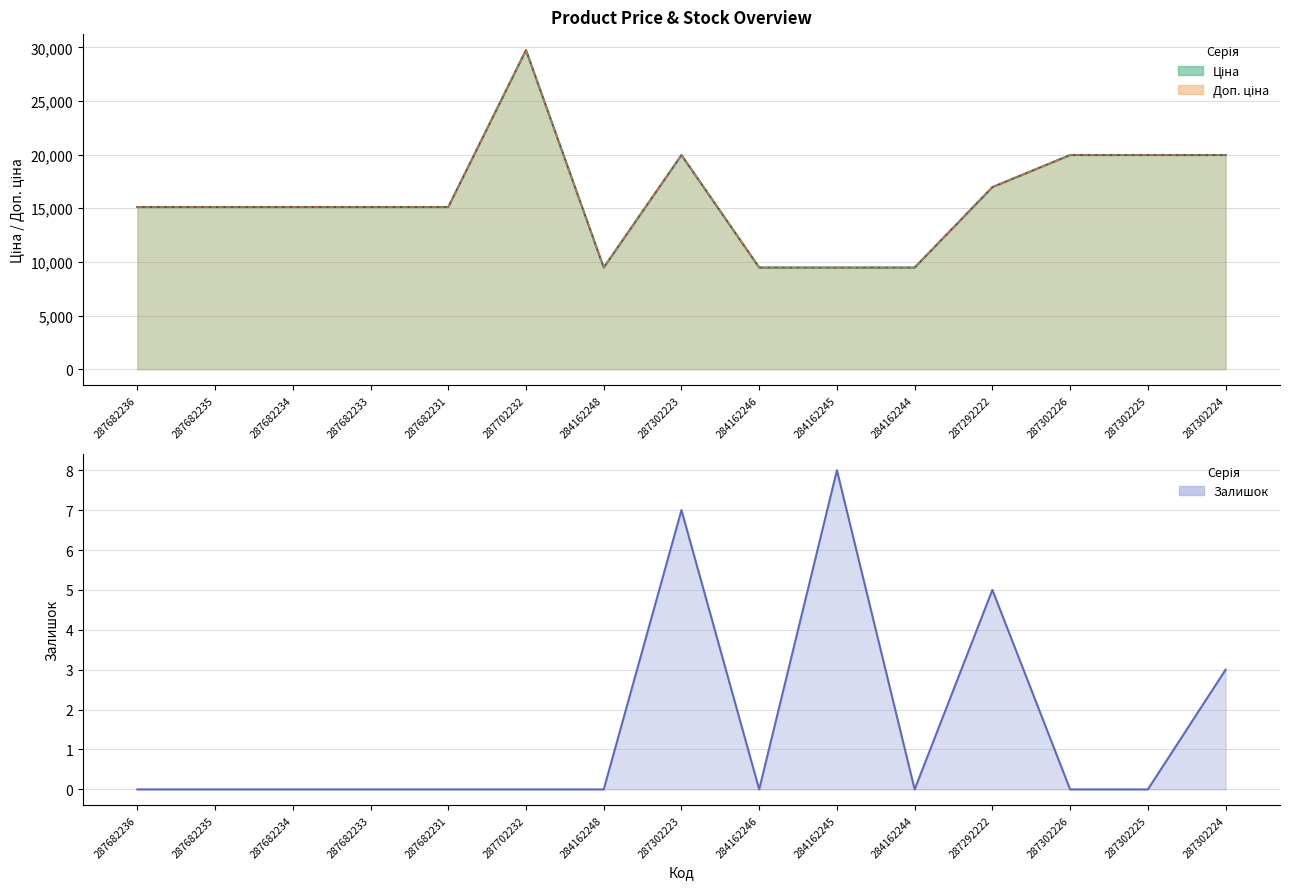

Which series has the largest total across all categories?

Ціна